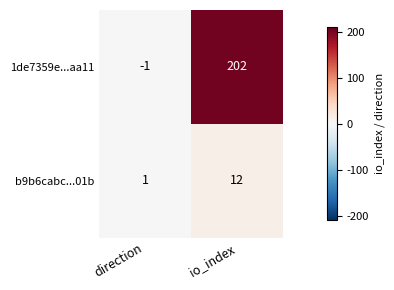

Is it true that 1de7359e...aa11 equals 315 at io_index?

False